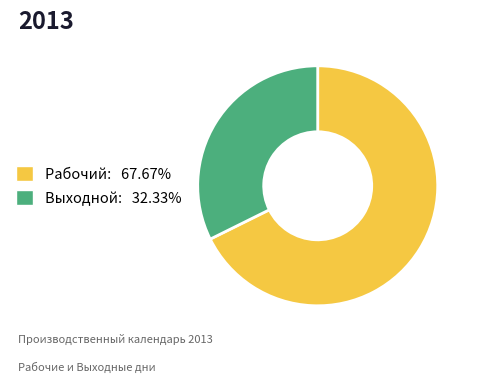

How many segments does this pie chart have?

2